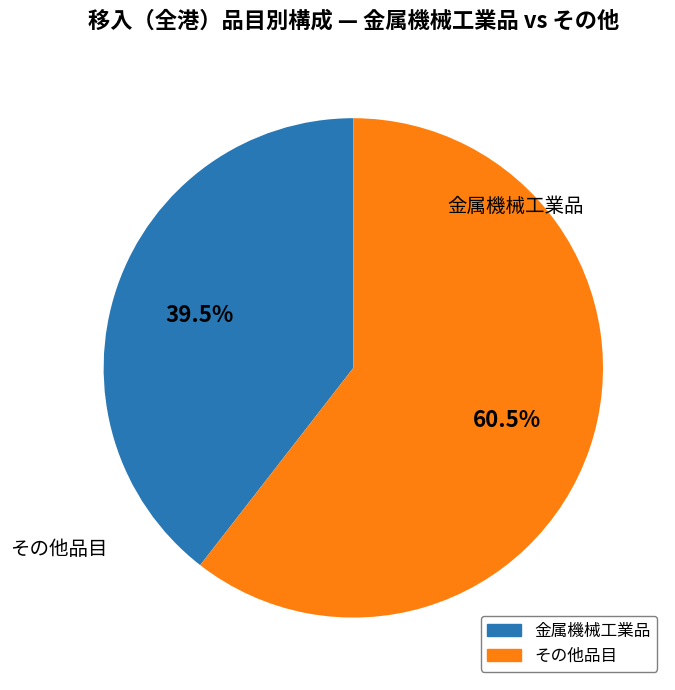

How many segments does this pie chart have?

2